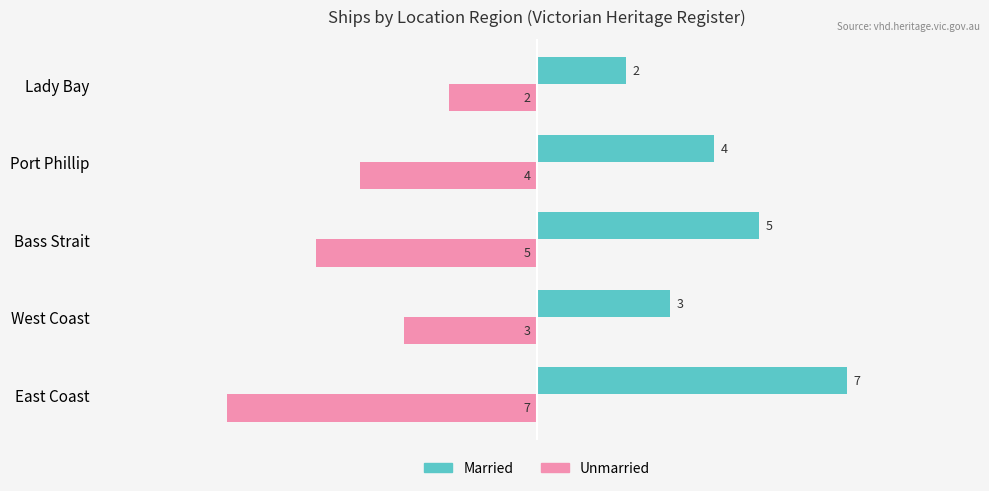

What is the difference between the highest and lowest values at East Coast?

14